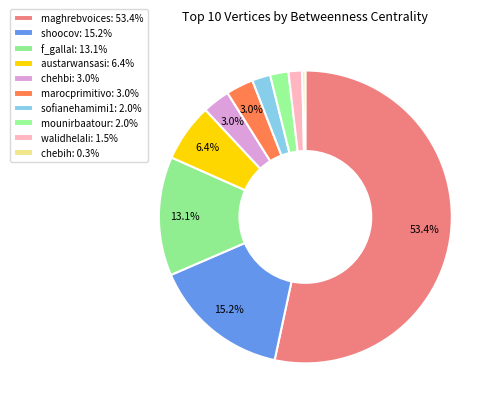

Is maghrebvoices the majority of the pie?

Yes